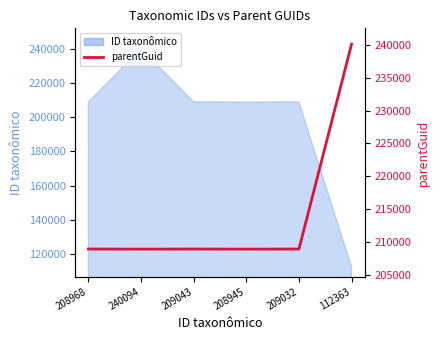

Reading left to right, list all the values displayed in this chart.

208968=208945	240094=208930	209043=208945	208945=208930	209032=208945	112363=240094